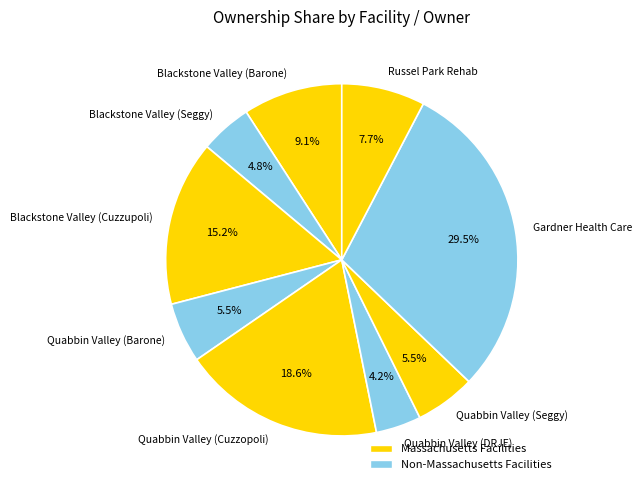

Is there any slice that represents more than half of the pie?

No